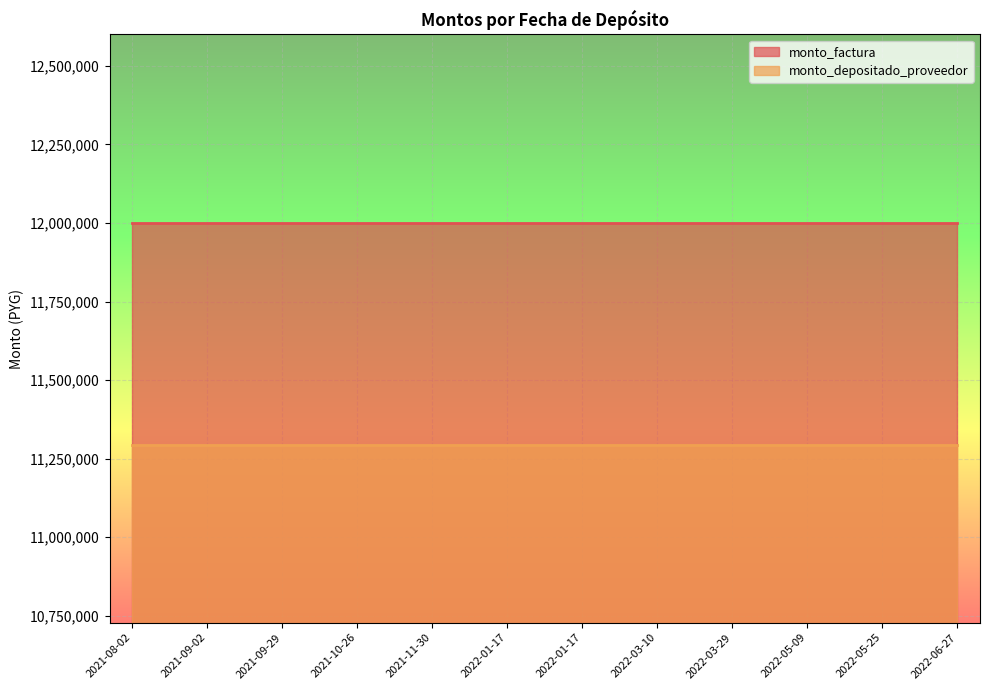

True or false: monto_factura has a value of 3723213 at 2021-10-26.

False